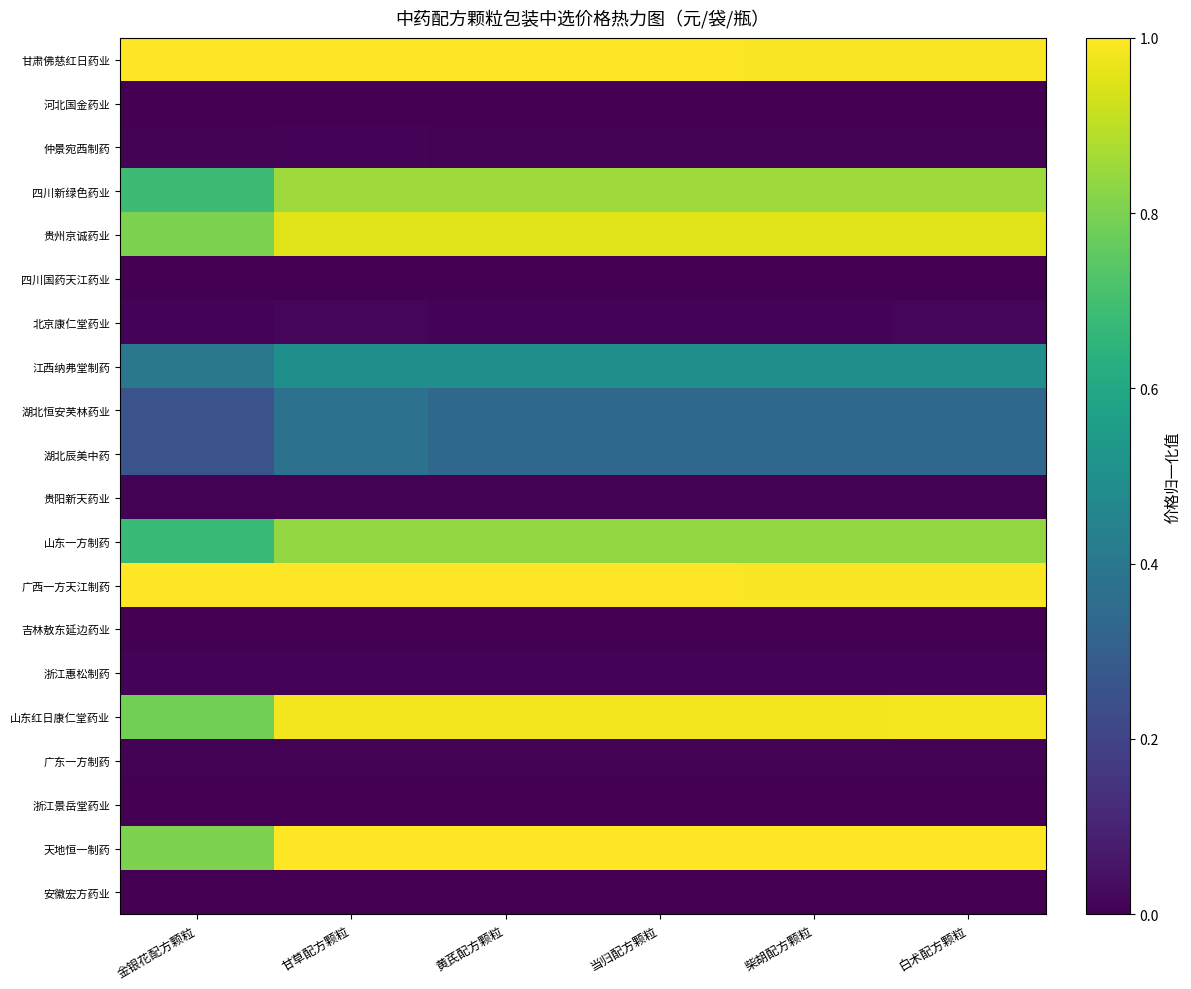

Rank the series at 柴胡配方颗粒 from highest to lowest value.

天地恒一制药, 甘肃佛慈红日药业, 广西一方天江制药, 山东红日康仁堂药业, 贵州京诚药业, 四川新绿色药业, 山东一方制药, 江西纳弗堂制药, 湖北恒安芙林药业, 湖北辰美中药, 北京康仁堂药业, 浙江惠松制药, 贵阳新天药业, 仲景宛西制药, 广东一方制药, 四川国药天江药业, 安徽宏方药业, 河北国金药业, 吉林敖东延边药业, 浙江景岳堂药业